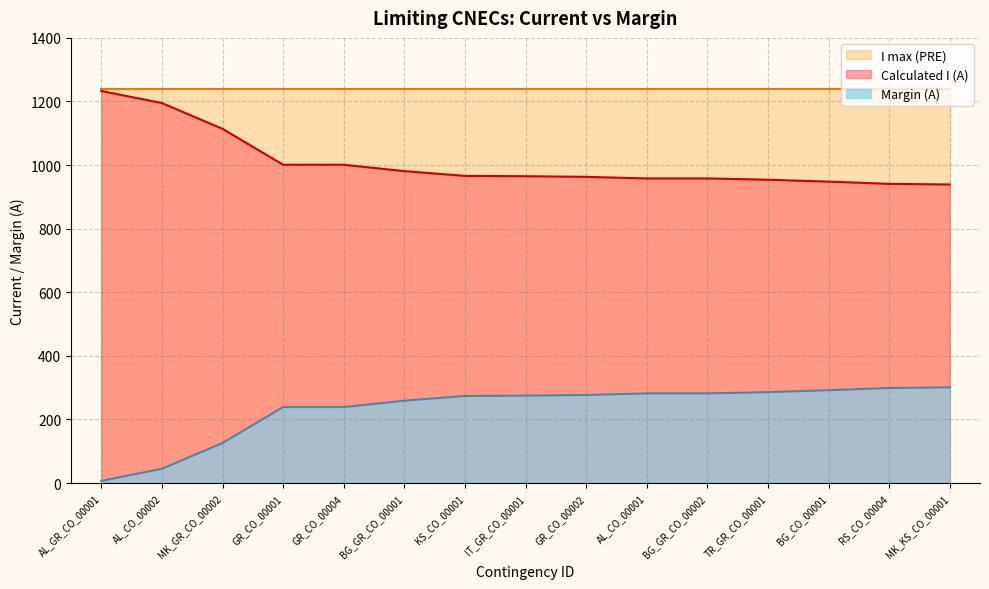

What is the sum of all Calculated I (A) values?

15117